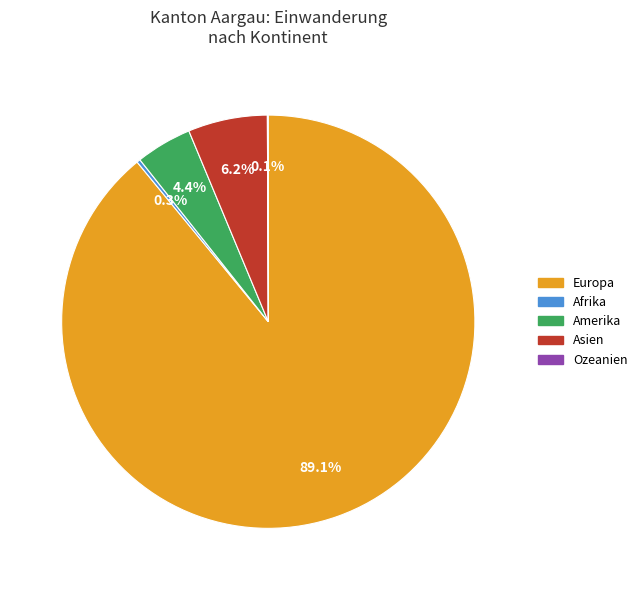

Does any single category account for the majority?

Yes